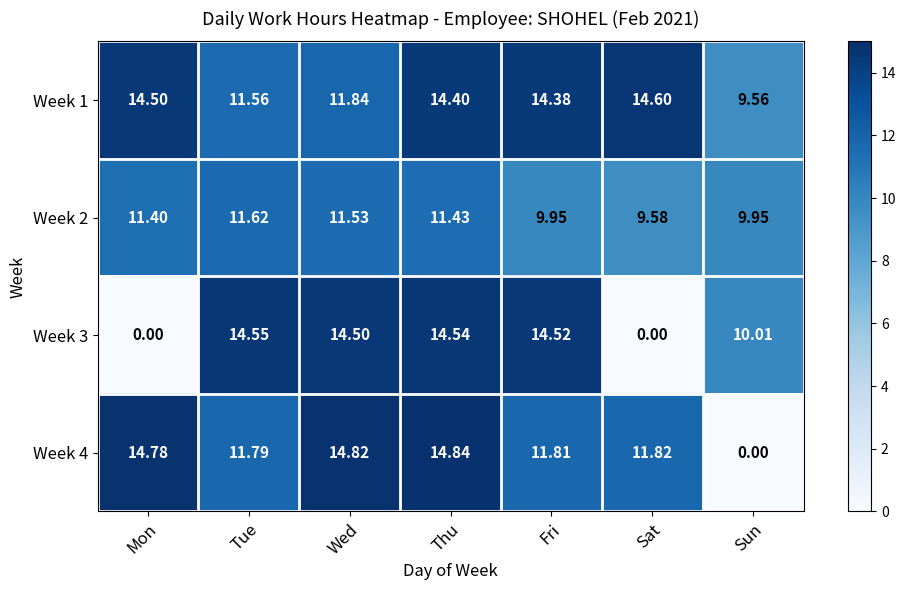

What is the greatest value displayed?

14.8